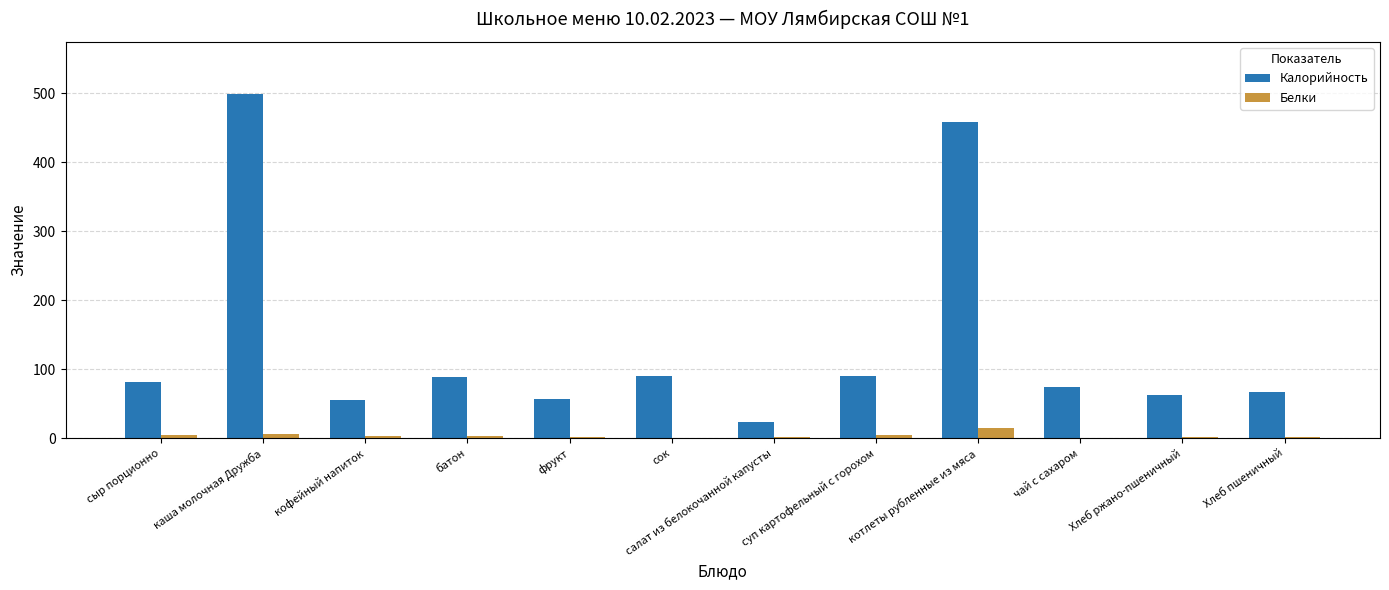

What is the spread (max minus min) of values at сок?

90.0